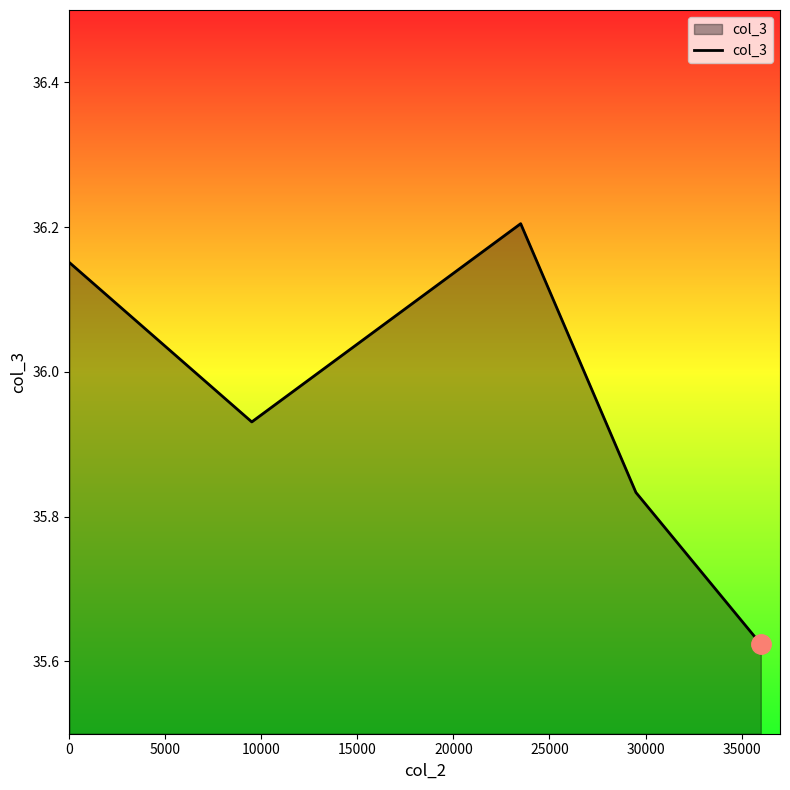

How many interior local valleys (lower than both neighbors) does the data have?

1